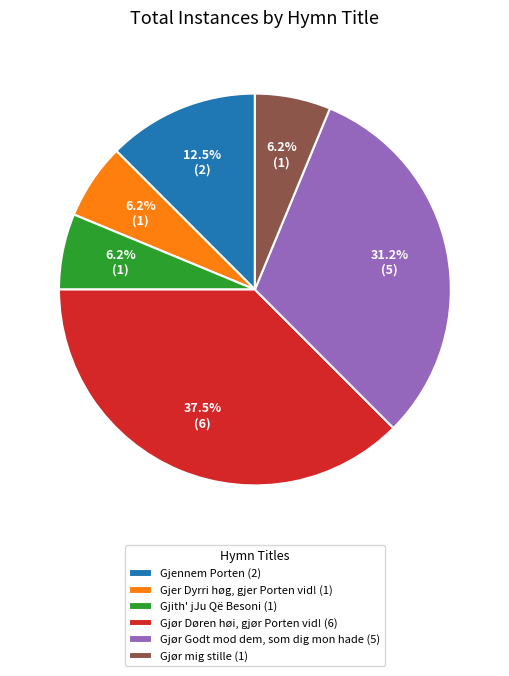

To the nearest percent, what portion does Gjer Dyrri høg, gjer Porten vid! represent?

6%